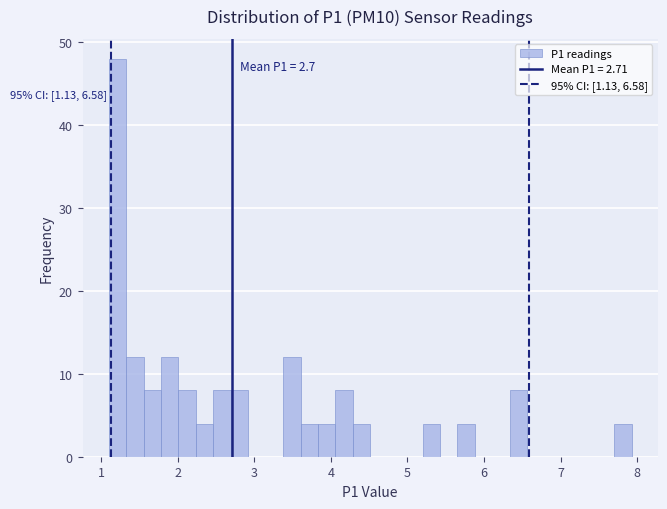

Around what value on the x-axis is the tallest bar? Give the approximate position of its centre, as read against the axis.

1.2